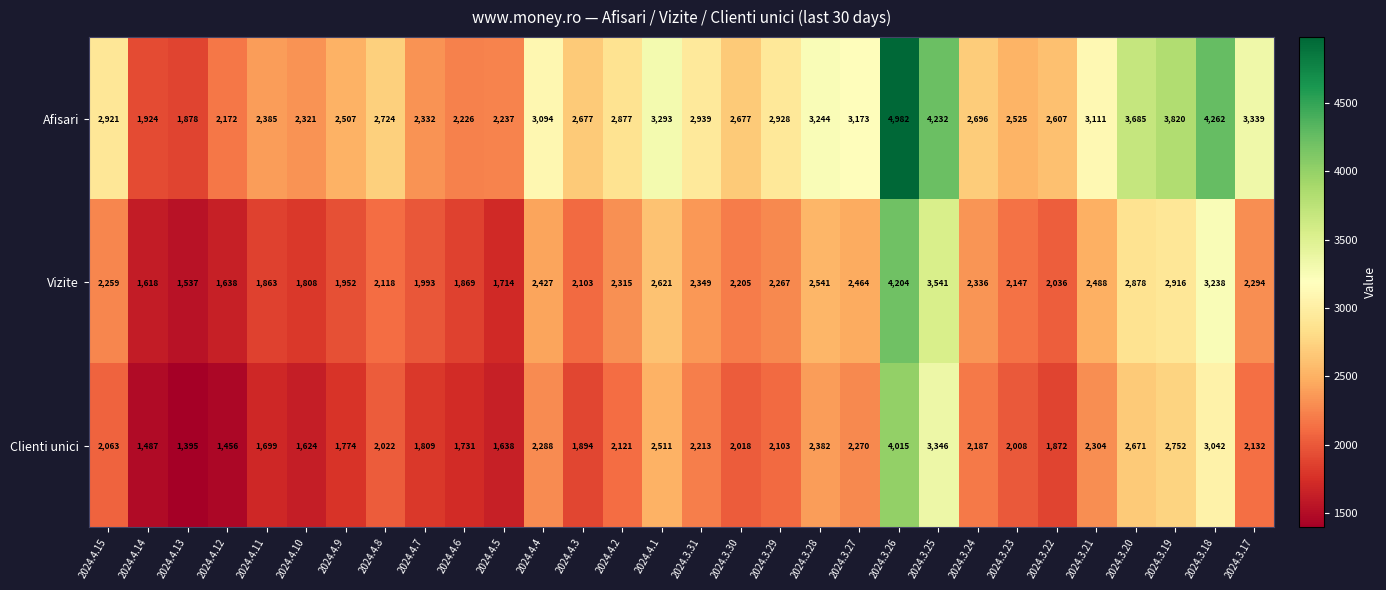

How many data points in Vizite are less than 2267?

15